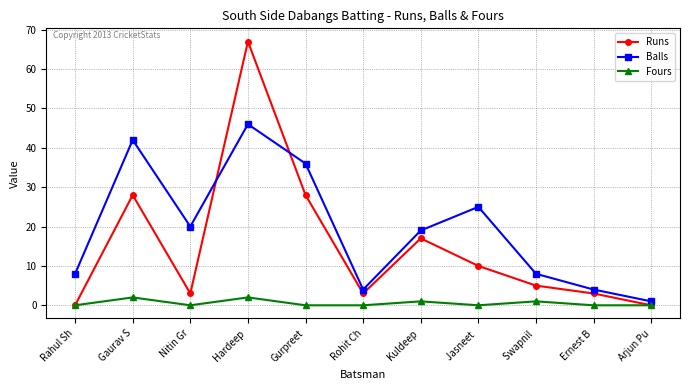

Does the chart have visible grid lines?

Yes